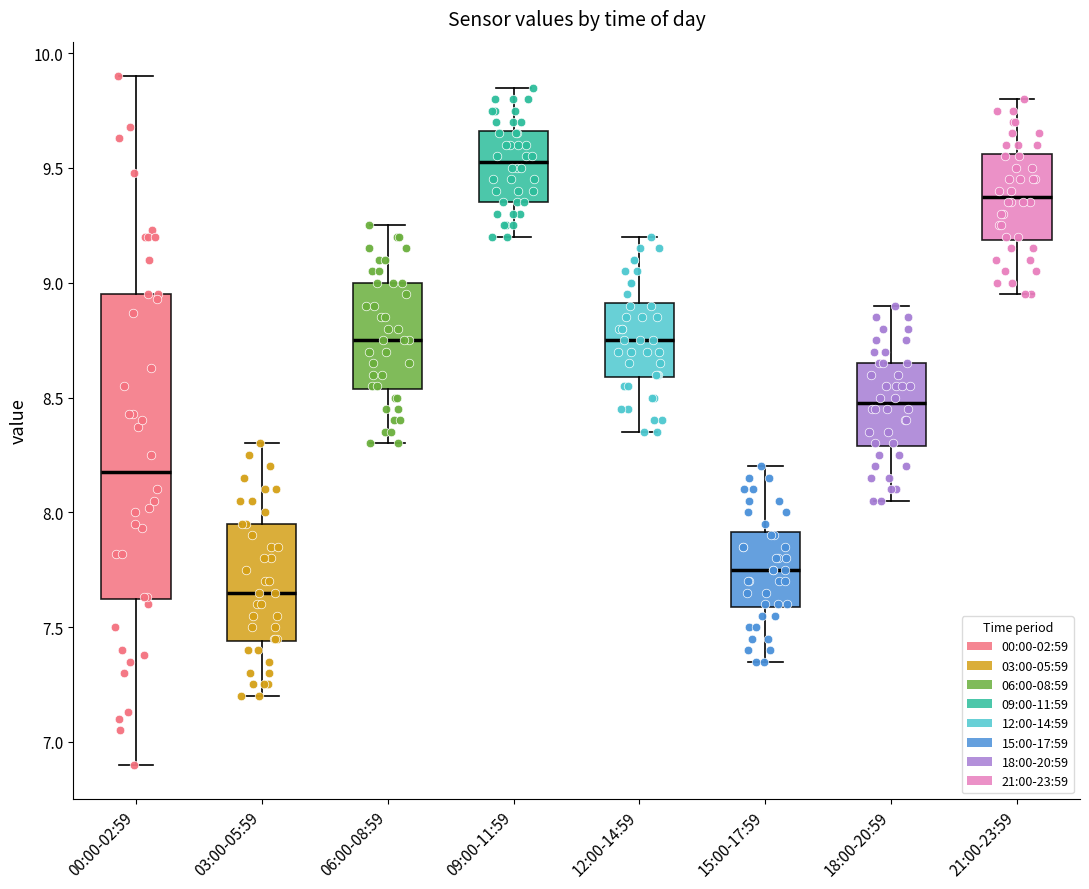

Which box's median line is the highest?

09:00-11:59